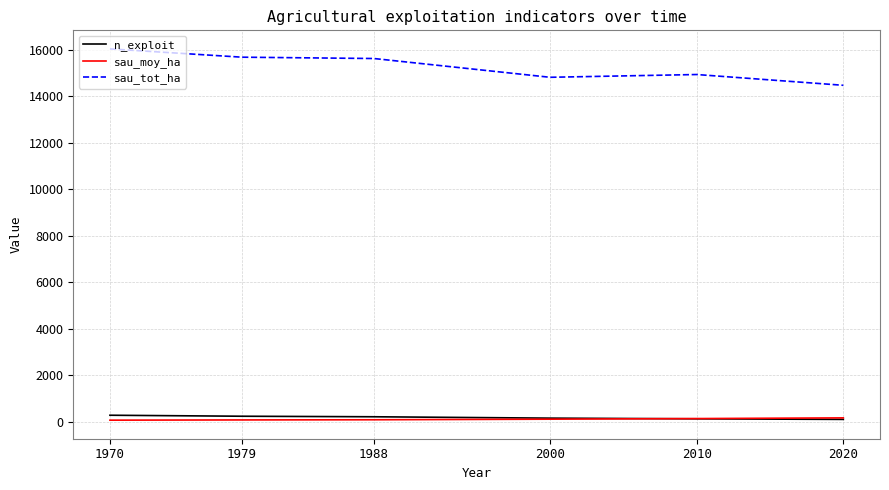

Does the chart display data point markers on the line(s)?

No